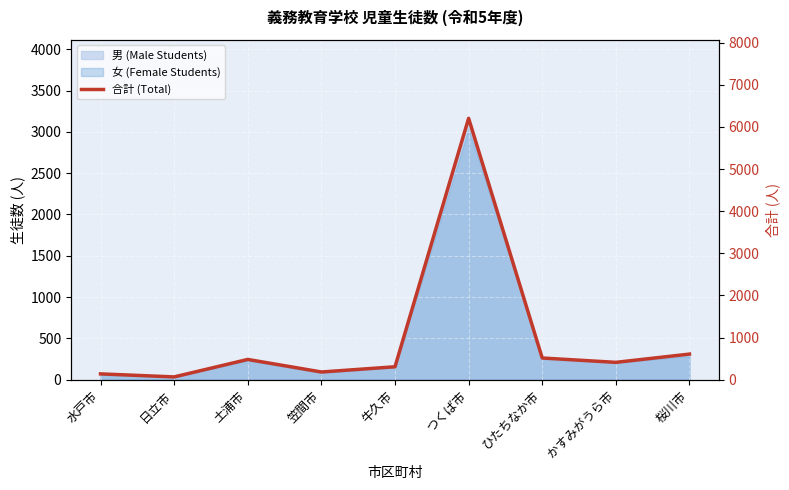

Between 笠間市 and ひたちなか市, which is larger?

ひたちなか市